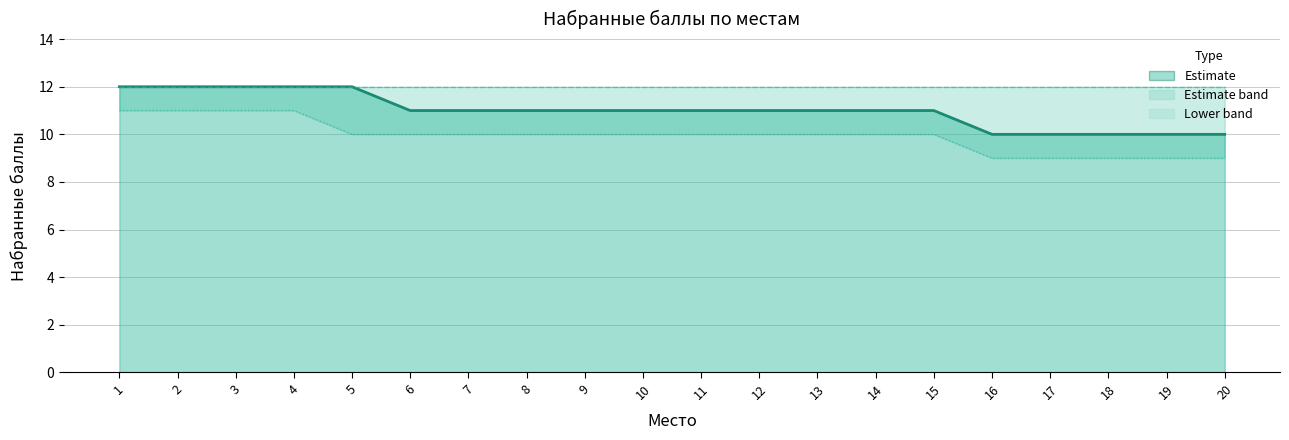

Count the number of data series in this chart.

3